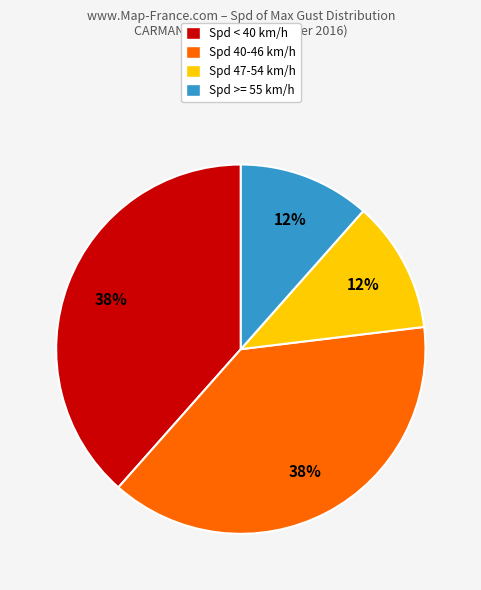

Which has a higher value, Spd >= 55 km/h or Spd < 40 km/h?

Spd < 40 km/h